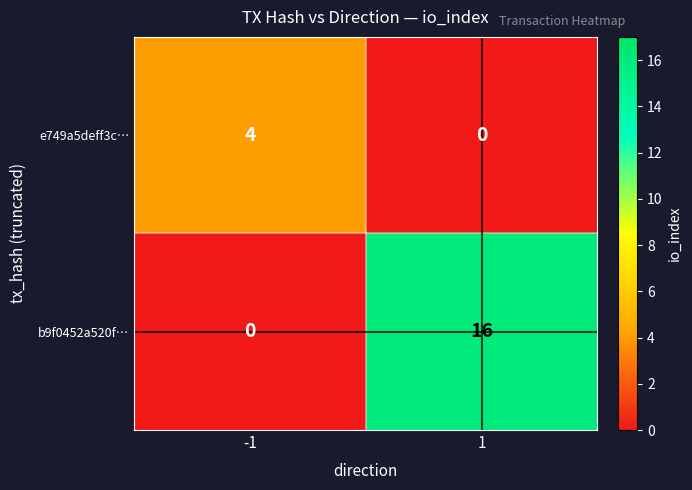

Count the number of categories in the chart.

2